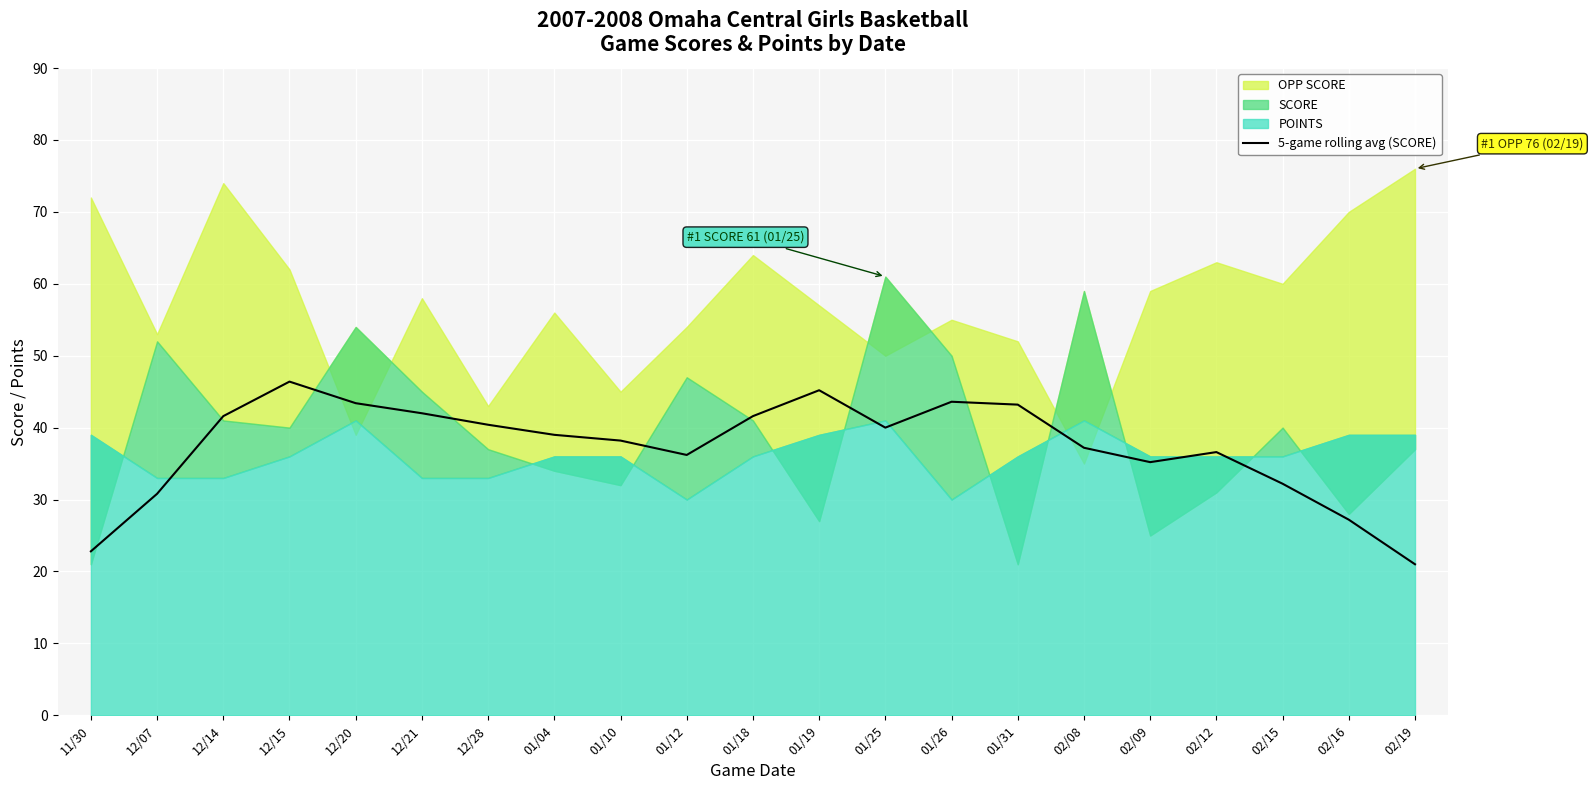

The 5-game rolling avg (SCORE) series shows 57.1 at 12/20. True or false?

False